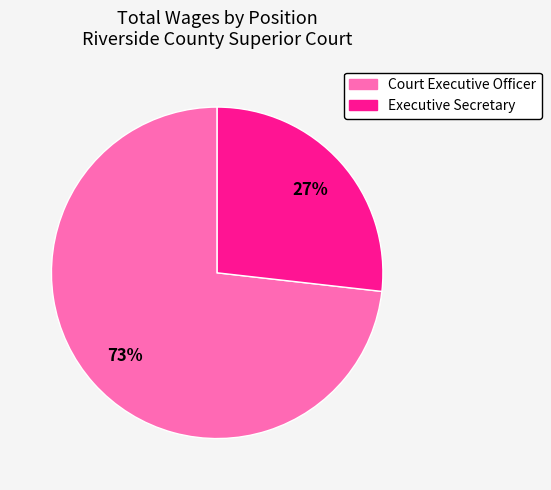

Do Court Executive Officer and Executive Secretary together represent more than half of the pie?

Yes